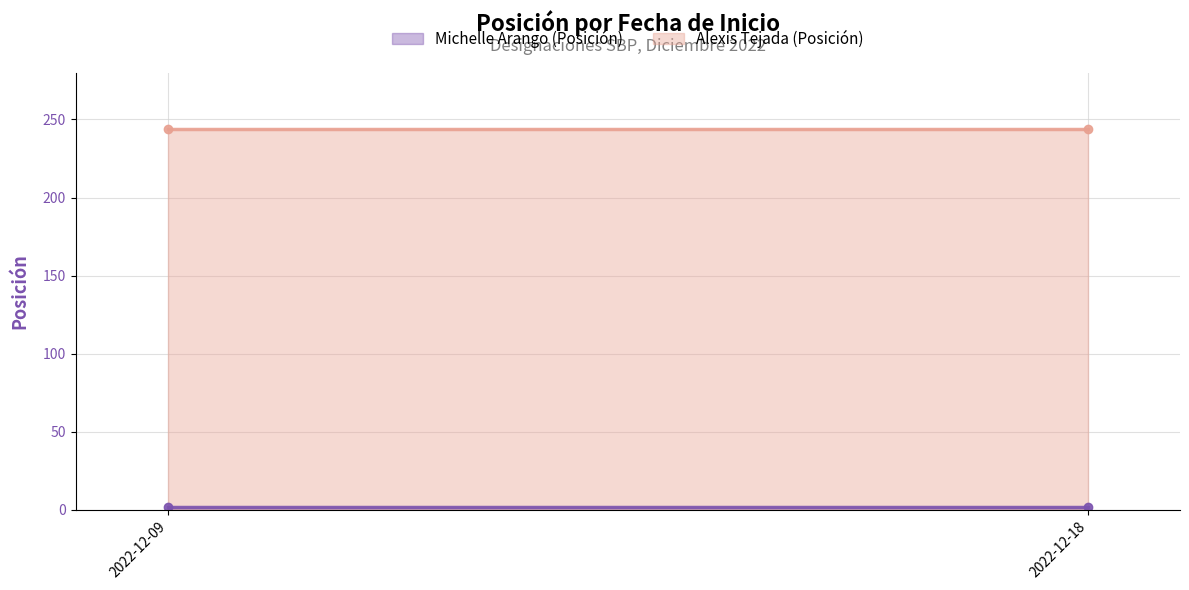

The value of Michelle Arango (Posición) at 2022-12-18 is 2. True or false?

True